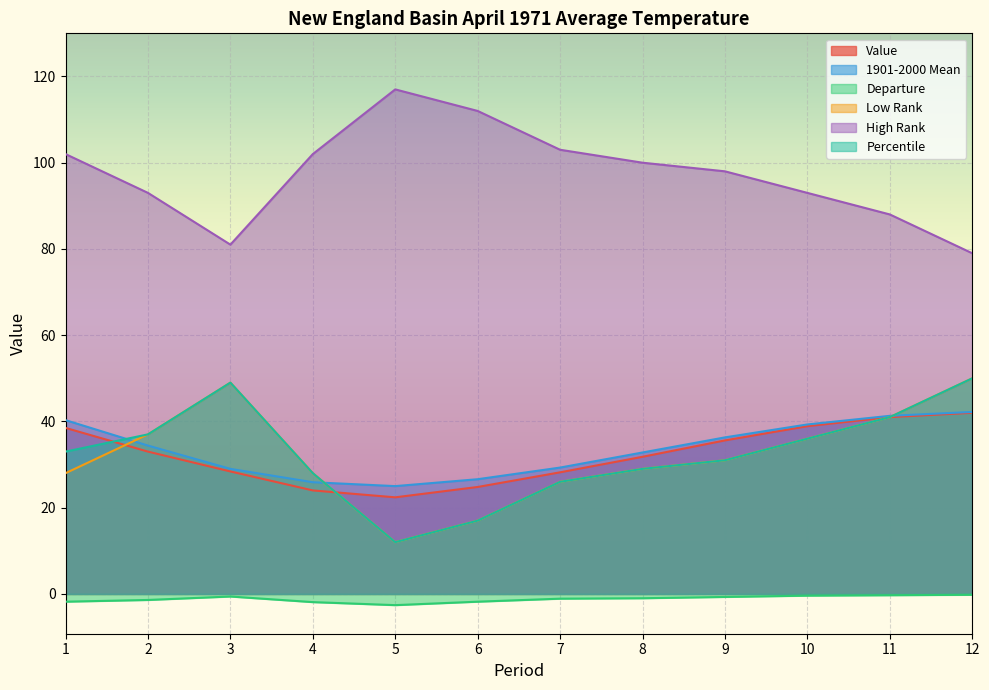

How many lines are shown in the chart?

6